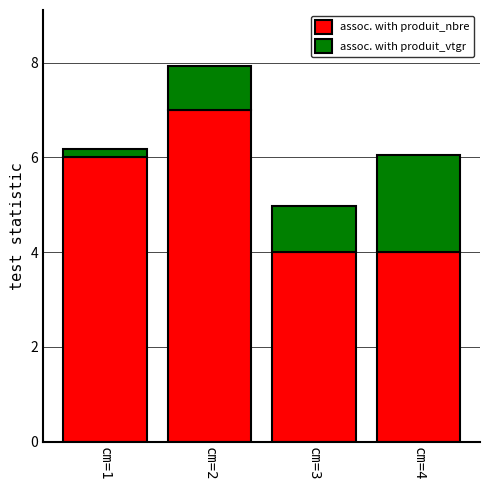

At which category is the sum across all series the highest?

cm=2